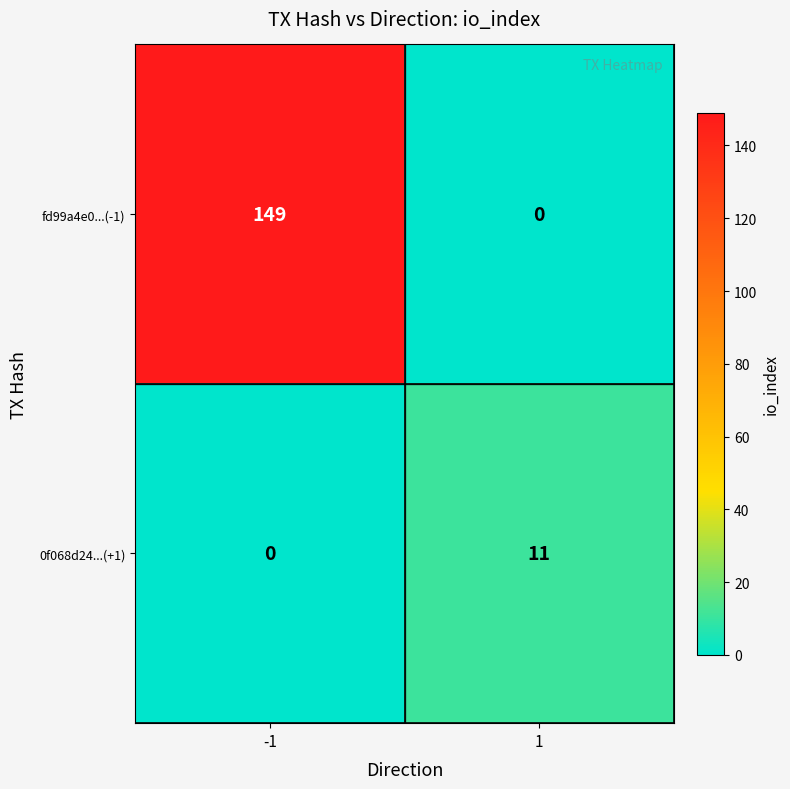

Which series has the largest total across all categories?

fd99a4e0...(-1)